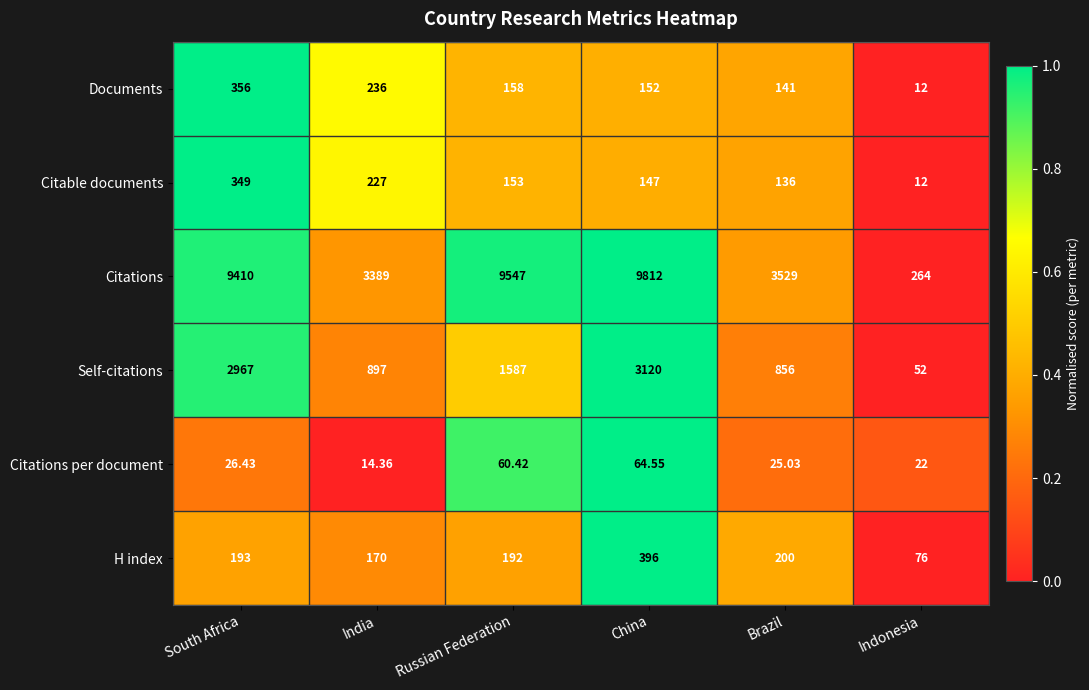

At which category does the chart reach its minimum across all series?

Indonesia